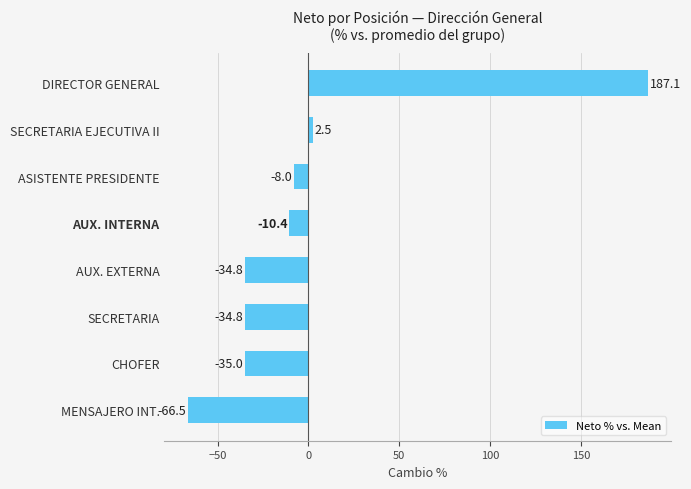

Reading top to bottom, what are all the values shown in this chart?

DIRECTOR GENERAL=187.1	SECRETARIA EJECUTIVA II=2.5	ASISTENTE PRESIDENTE=-8.0	AUX. INTERNA=-10.4	AUX. EXTERNA=-34.8	SECRETARIA=-34.8	CHOFER=-35.0	MENSAJERO INT.=-66.5